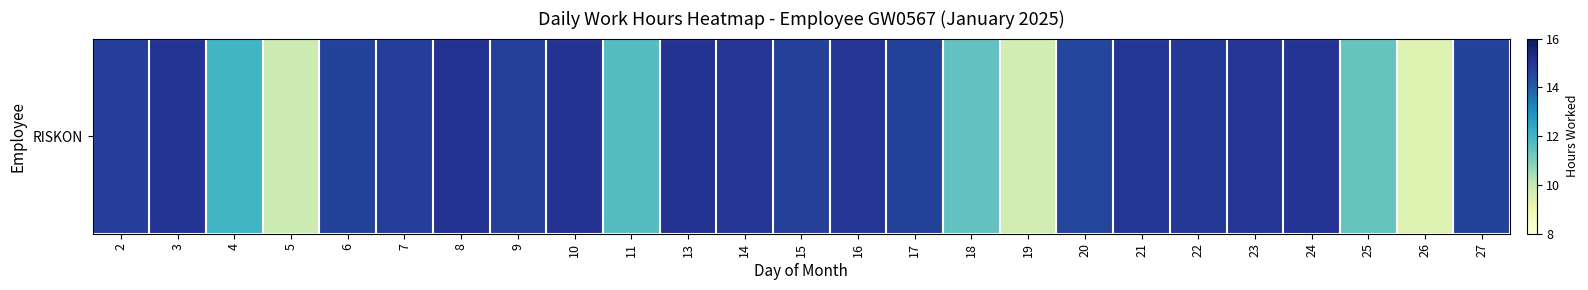

What is the smallest value displayed?

9.4